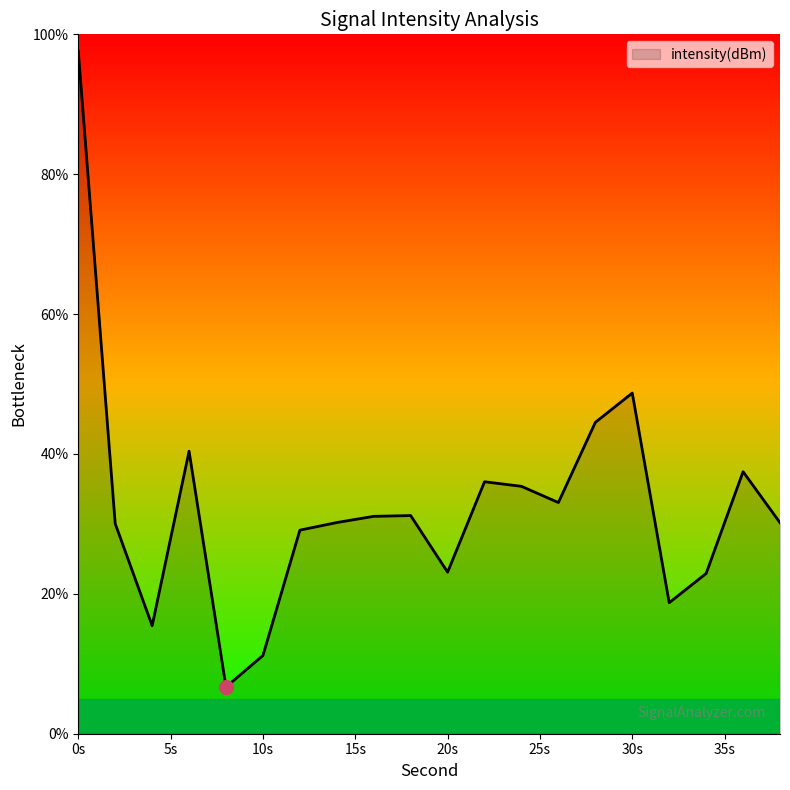

What is the maximum value shown in the chart?

97.6